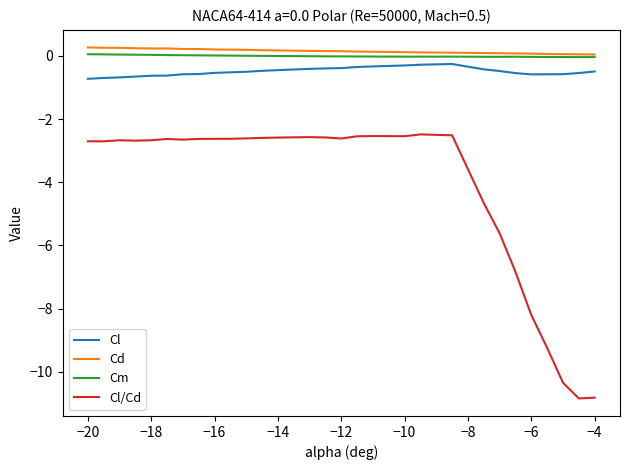

True or false: Cl/Cd and Cd intersect in this chart.

False